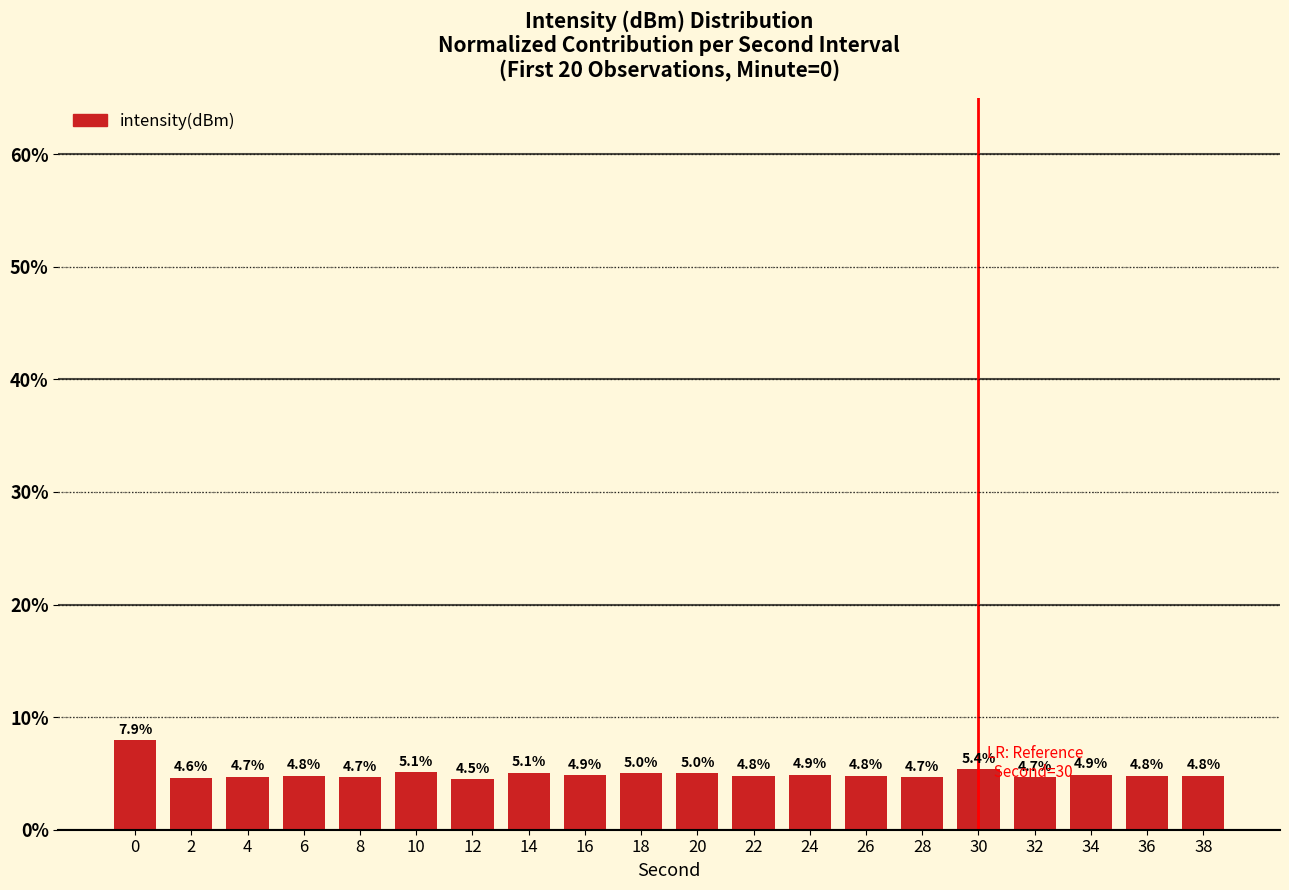

Reading left to right, what are all the values shown in this chart?

7.9	4.6	4.7	4.8	4.7	5.1	4.5	5.1	4.9	5.0	5.0	4.8	4.9	4.8	4.7	5.4	4.7	4.9	4.8	4.8